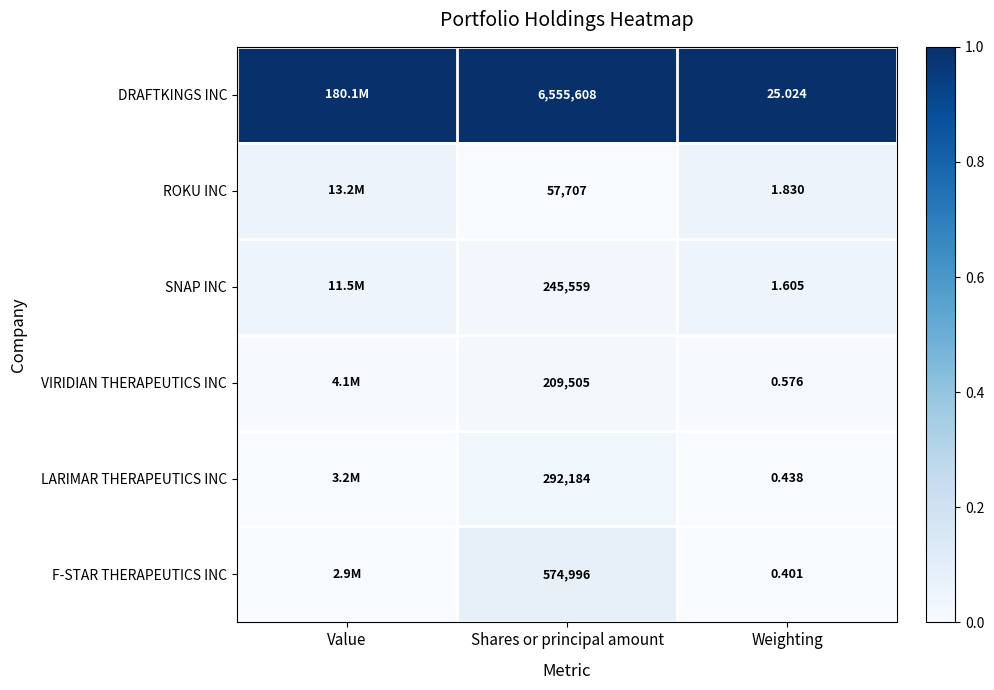

At how many categories does at least one series exceed 0?

3